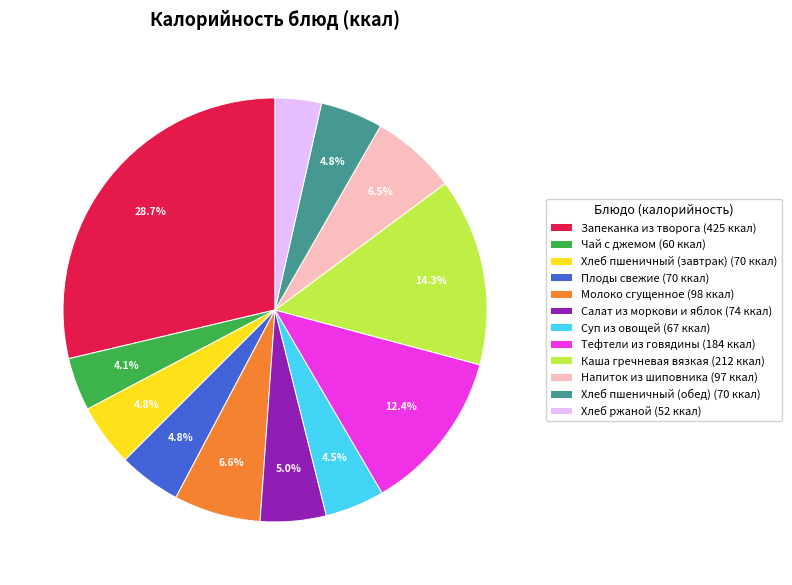

Which slice is the smallest?

Хлеб ржаной